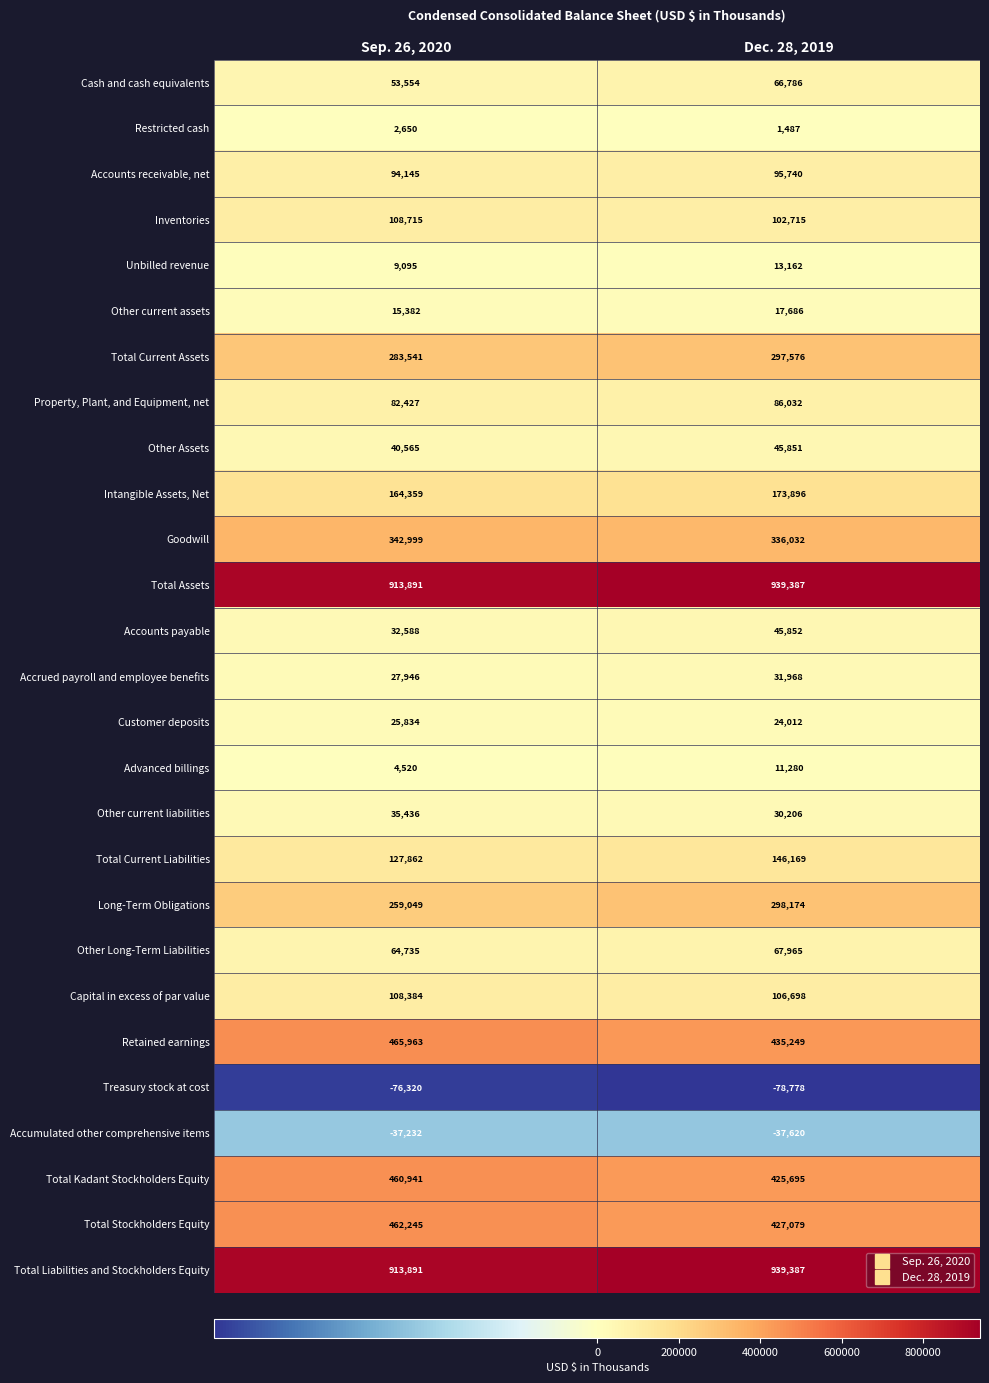

At which category is the sum across all series the highest?

Dec. 28, 2019